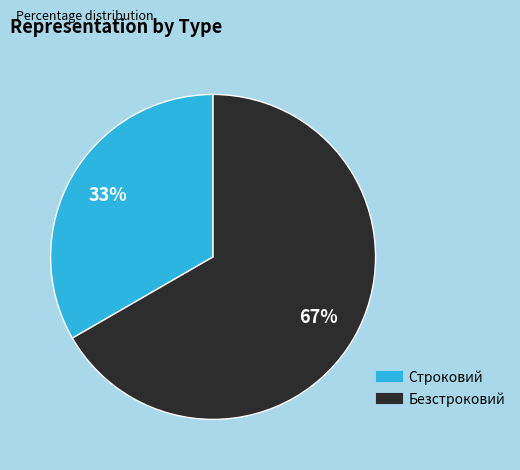

To the nearest percent, what is the combined percentage of Строковий and Безстроковий?

100%